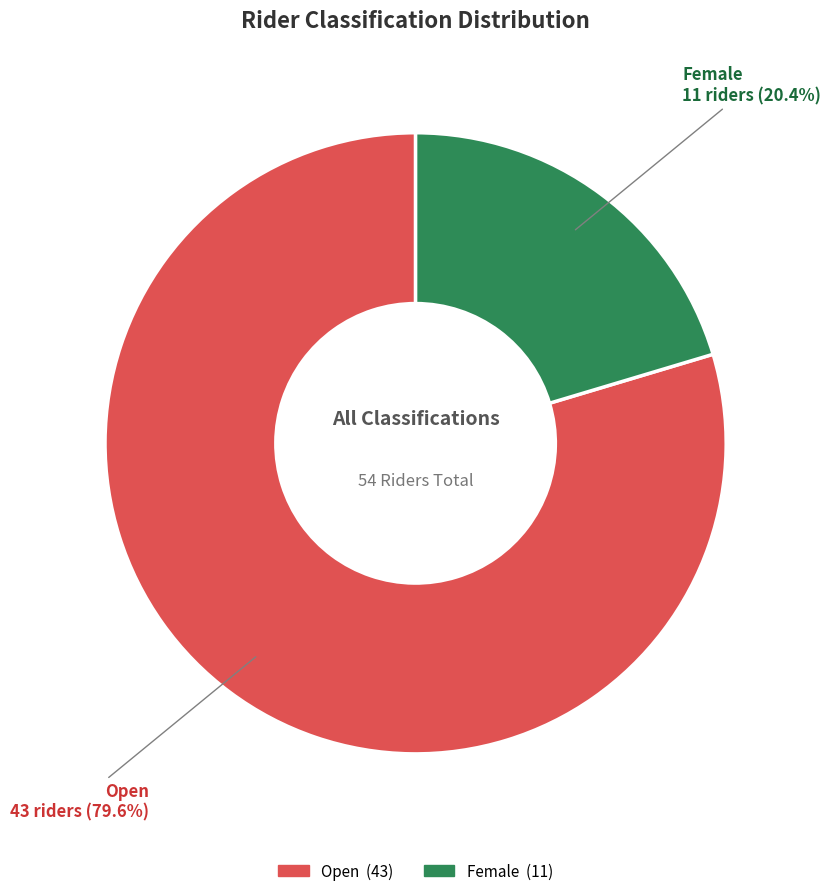

Does any single category account for the majority?

Yes